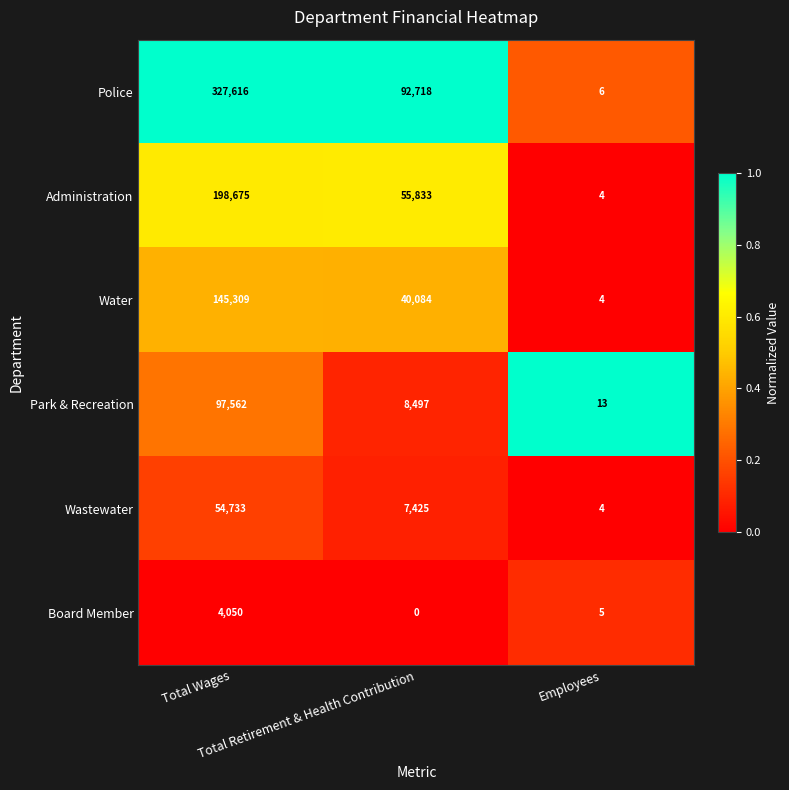

What is the sum of all Administration values?

254512